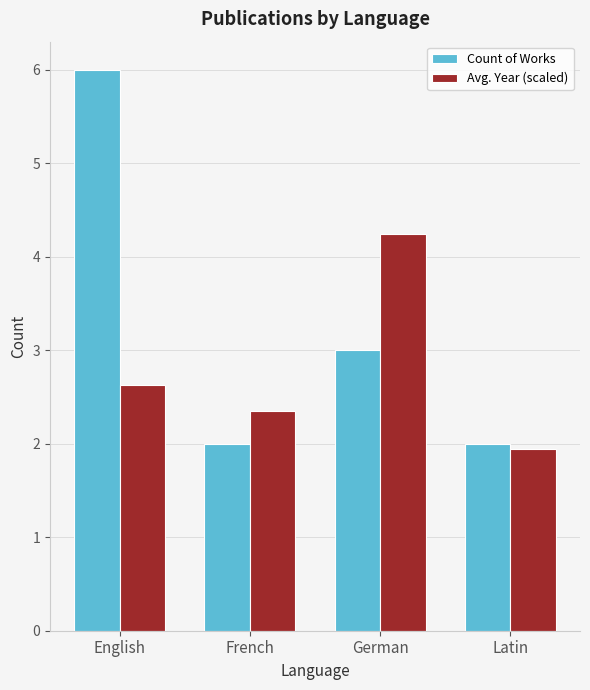

How many bars are there in total?

8